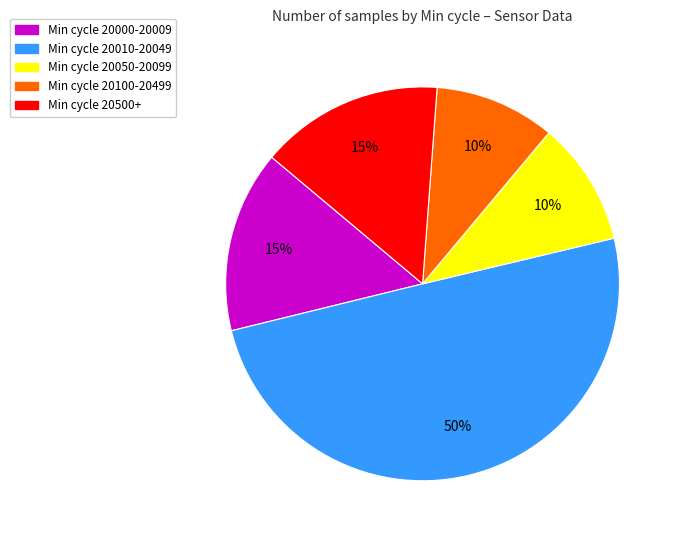

How many segments does this pie chart have?

5